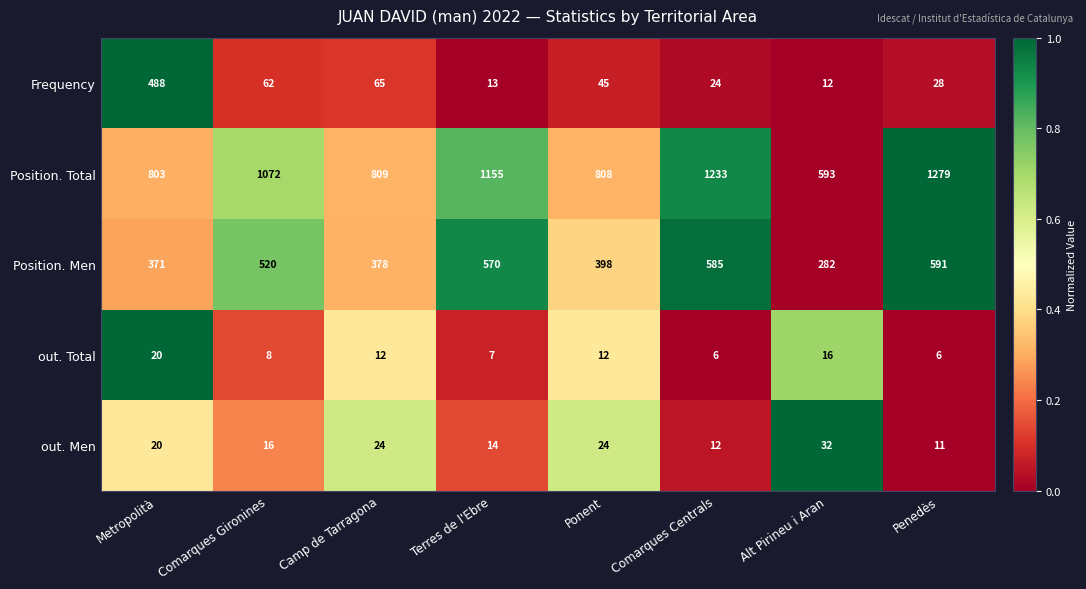

Which series has the largest total across all categories?

Position. Total